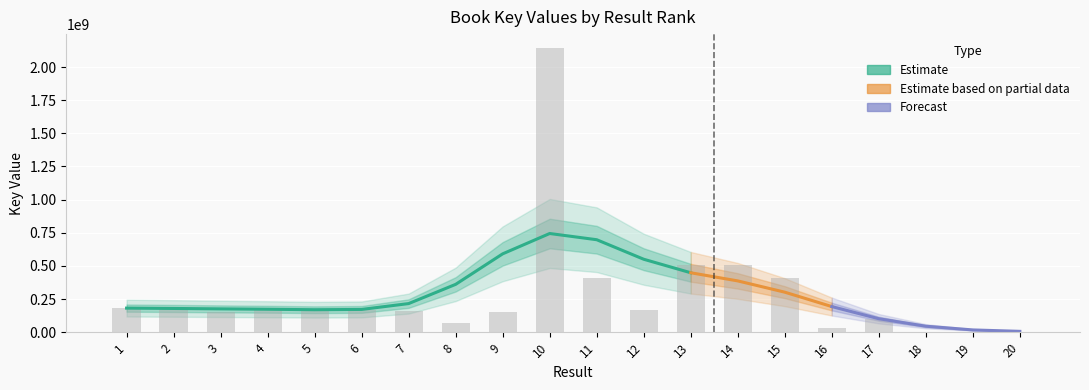

Is it true that the value at 4 is 185772591?

True